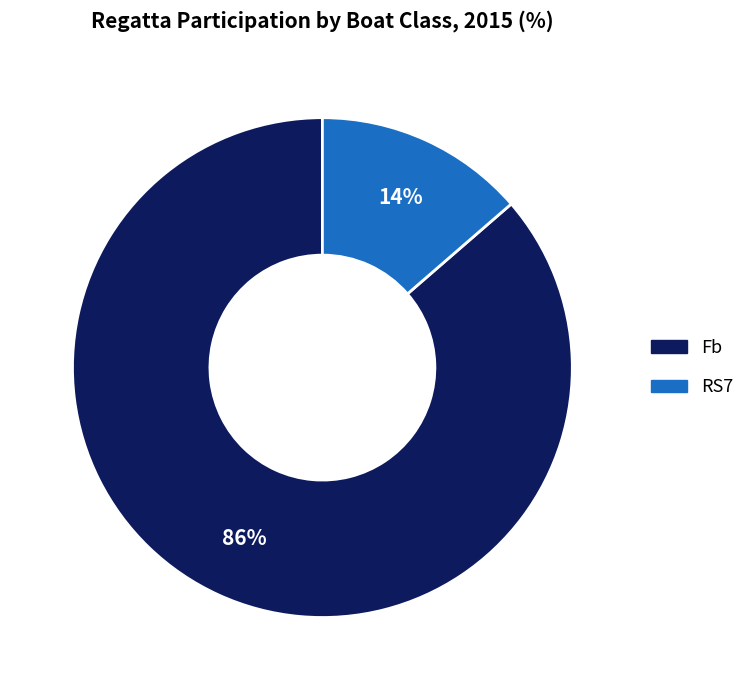

To the nearest percent, what is the average slice percentage?

50%